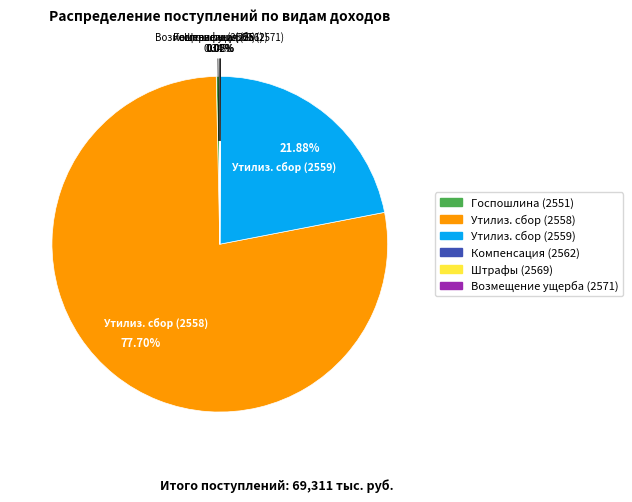

Is there a majority slice in this chart?

Yes